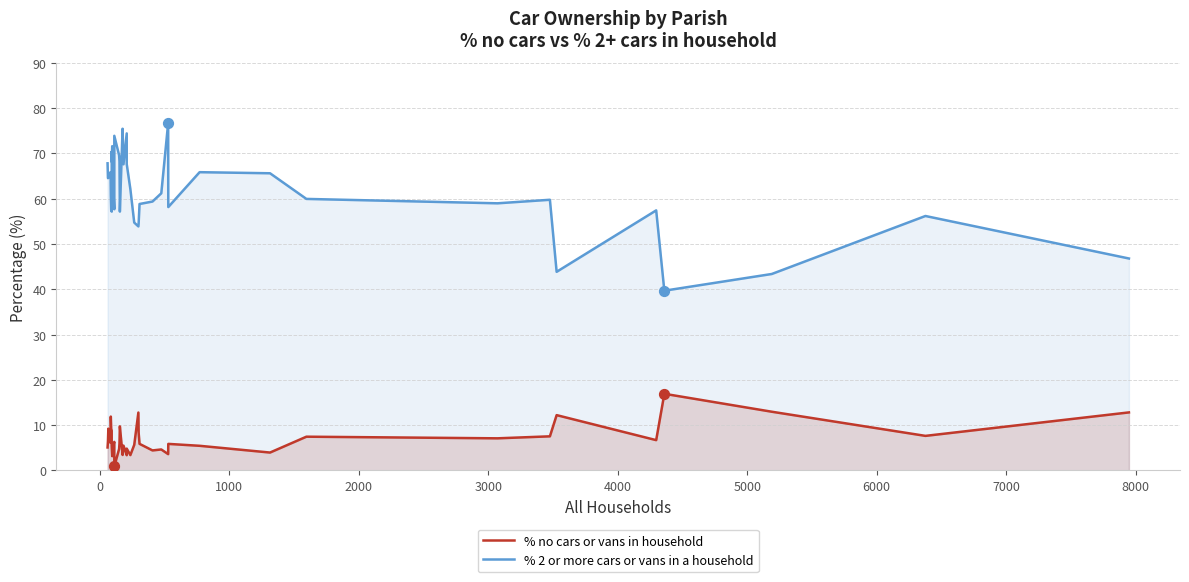

Is the value of % 2 or more cars or vans in a household at 15 greater than the value of % no cars or vans in household at 34?

Yes